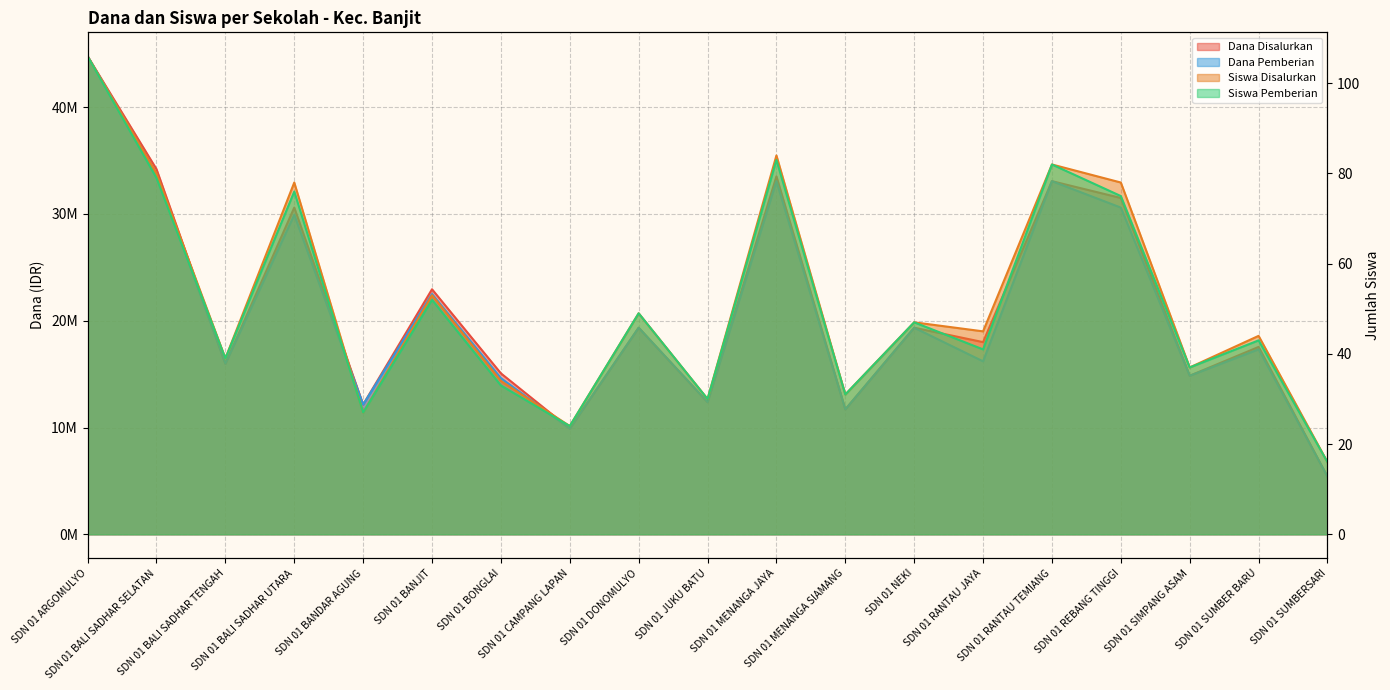

Which label corresponds to the largest value in the chart?

SDN 01 ARGOMULYO